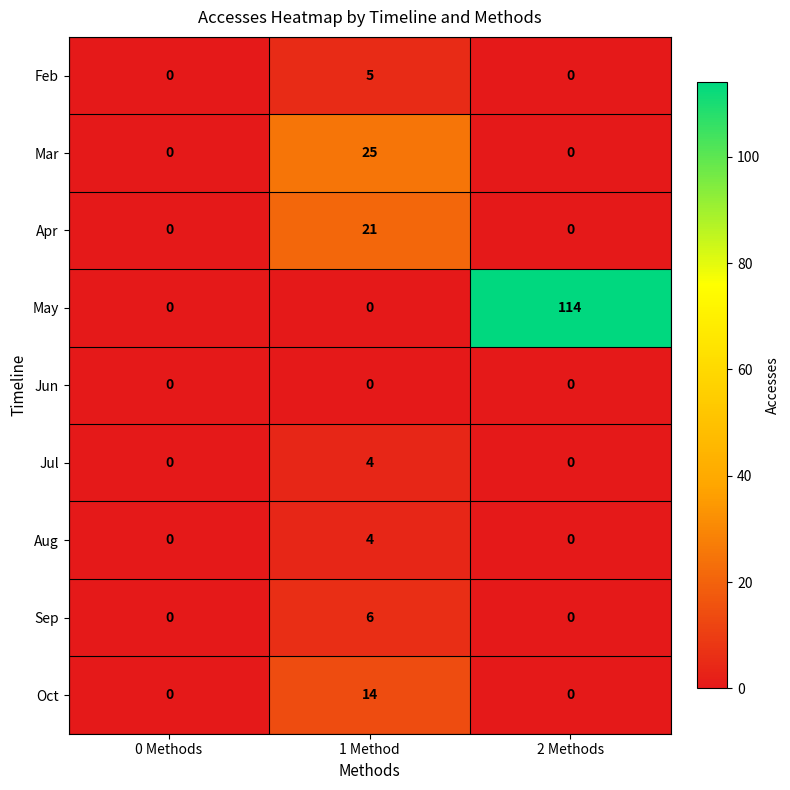

Which series has the widest spread of values?

May